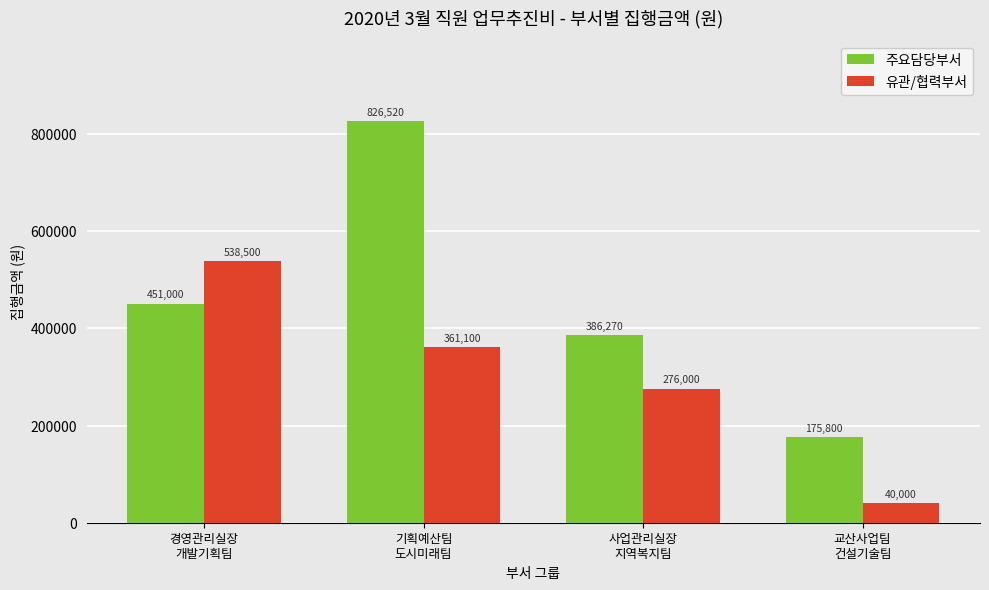

True or false: 주요담당부서 has a value of 451000 at 경영관리실장
개발기획팀.

True